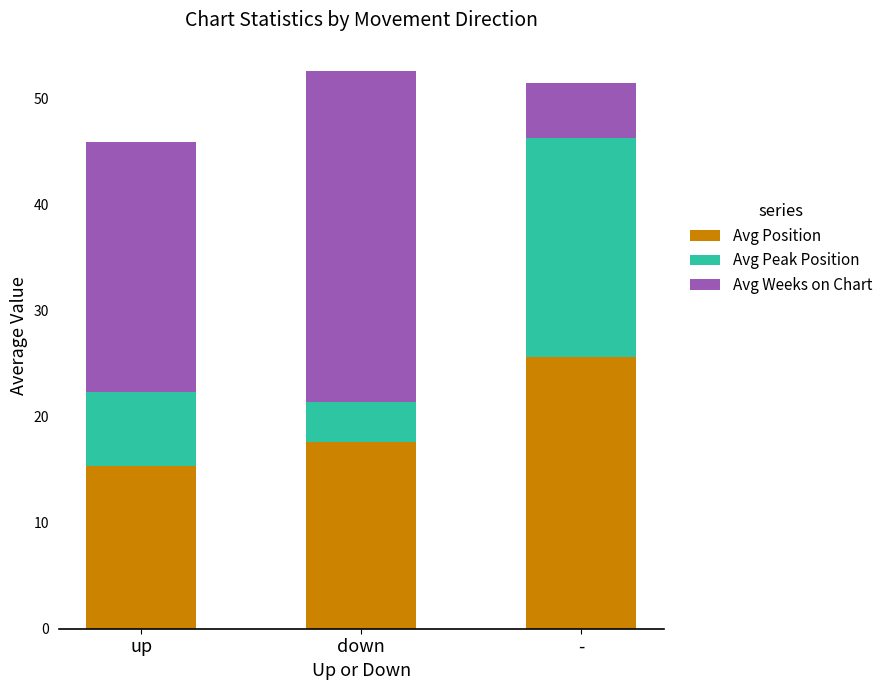

How many distinct data groups are displayed?

3